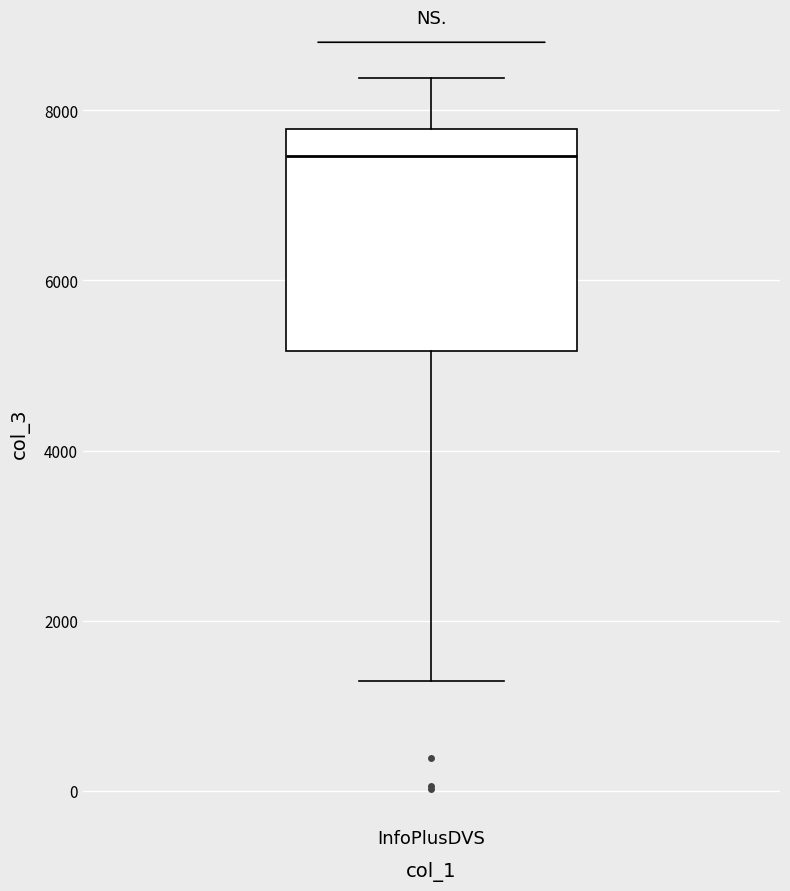

Where does the upper whisker of the box for InfoPlusDVS end on the y-axis? The values are not printed on the chart, so give them approximately, as read against the axis.

8400